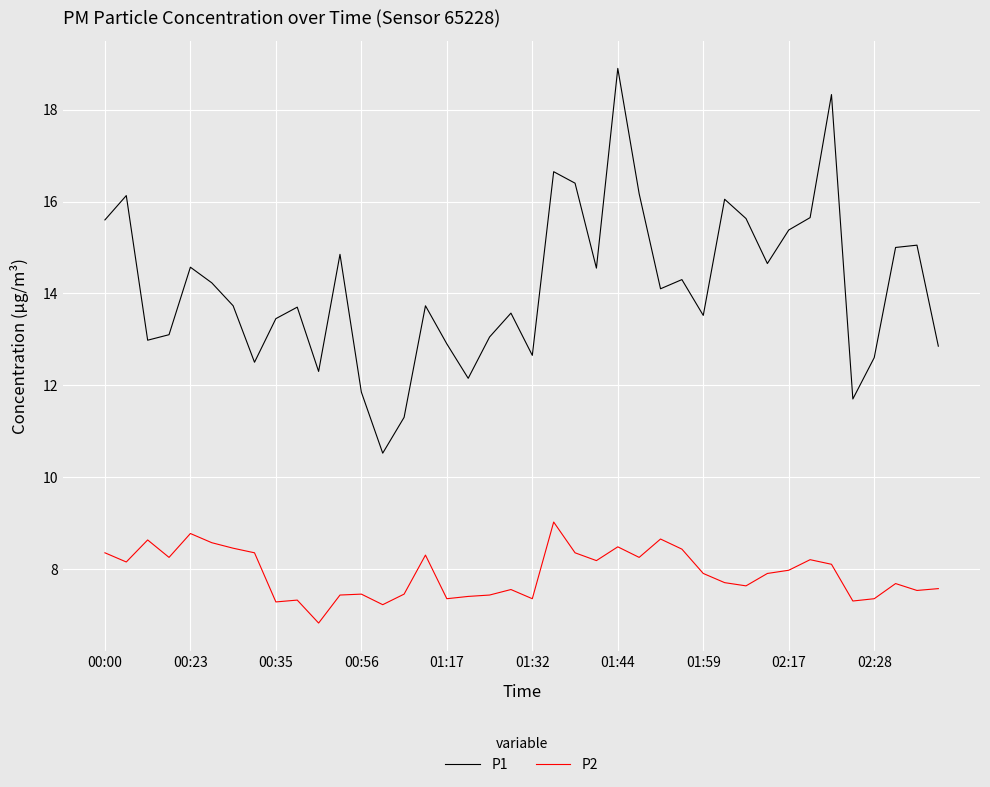

What is the greatest value displayed?

18.9